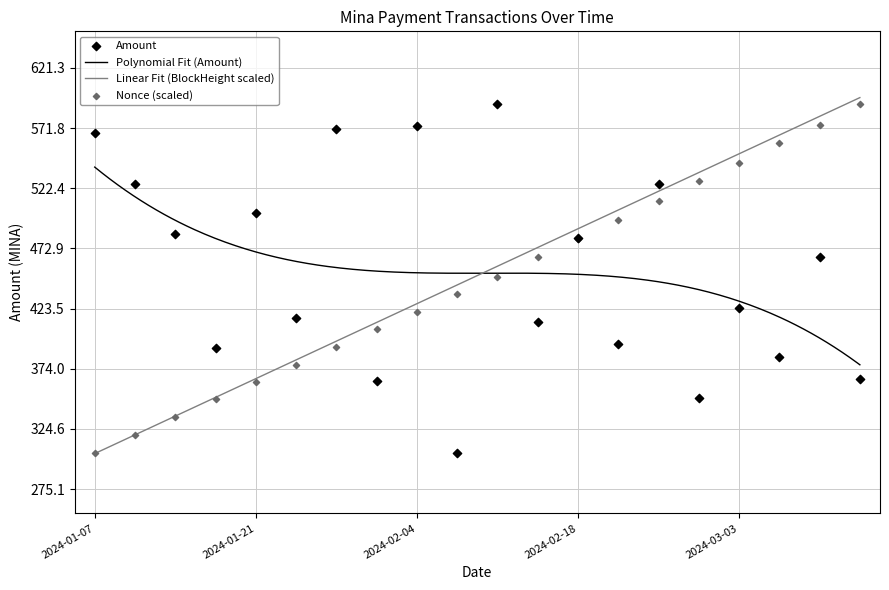

What is the highest value of the Linear Fit (BlockHeight scaled) series?

596.8